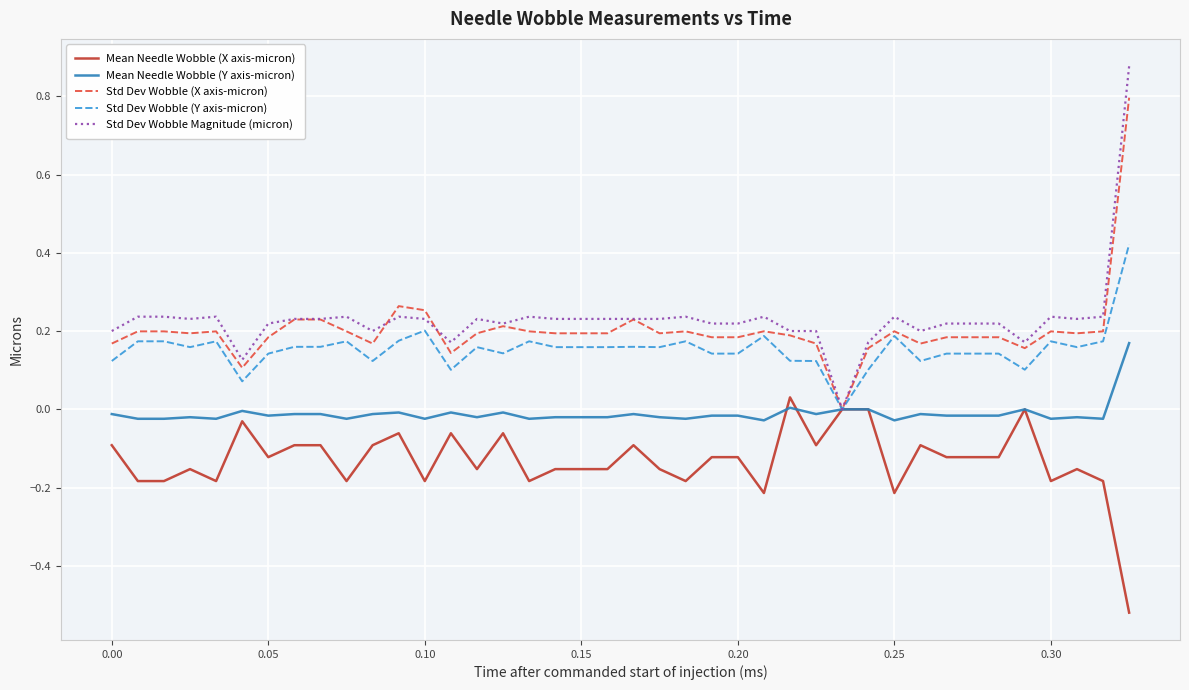

List the series in order of their peak value, lowest first.

Mean Needle Wobble (X axis-micron), Mean Needle Wobble (Y axis-micron), Std Dev Wobble (Y axis-micron), Std Dev Wobble (X axis-micron), Std Dev Wobble Magnitude (micron)